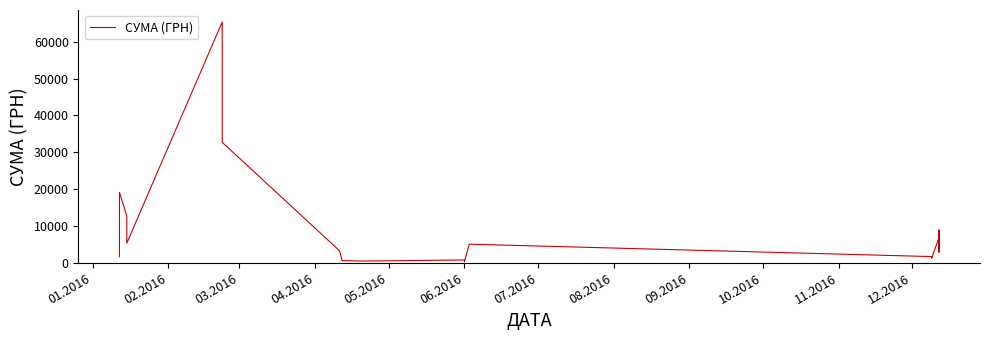

Reading left to right, extract all data points from this chart.

1636.4	19114.0	12758.5	5322.2	65337.6	32694.6	3226.6	594.0	450.0	770.0	299.2	5050.0	1680.0	1230.0	6888.0	8902.0	2886.0	7944.0	5164.0	5801.0